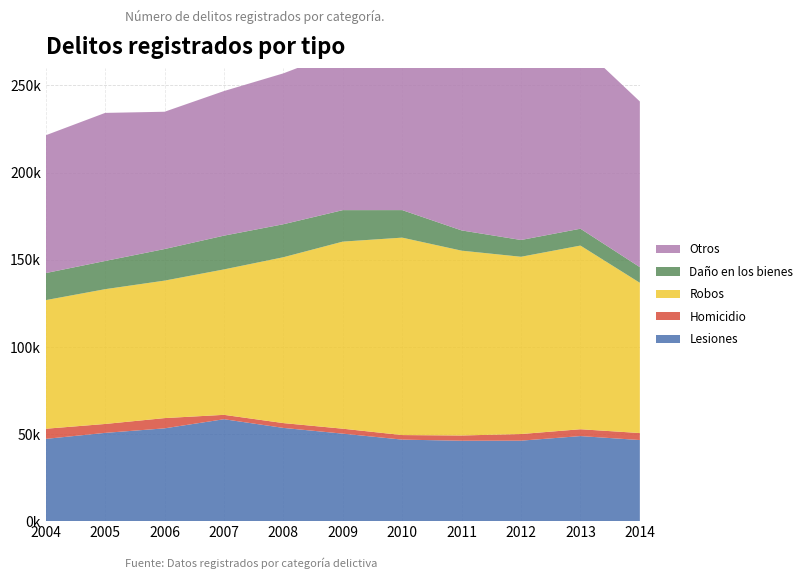

Reading left to right, extract all data points from this chart.

Lesiones: 47204	50650	53248	58489	53505	50206	46782	46138	46184	48811	46541
Homicidio: 5815	5115	5883	2514	2762	2842	2616	3015	3804	3931	4020
Robos: 73809	77347	78896	83456	95181	107364	113294	106064	101723	105397	86221
Daño en los bienes: 15521	16185	18117	19371	18930	18063	15798	11615	9627	9671	8977
Otros: 79082	84977	78790	82978	86585	91516	89929	95047	107778	105186	95074